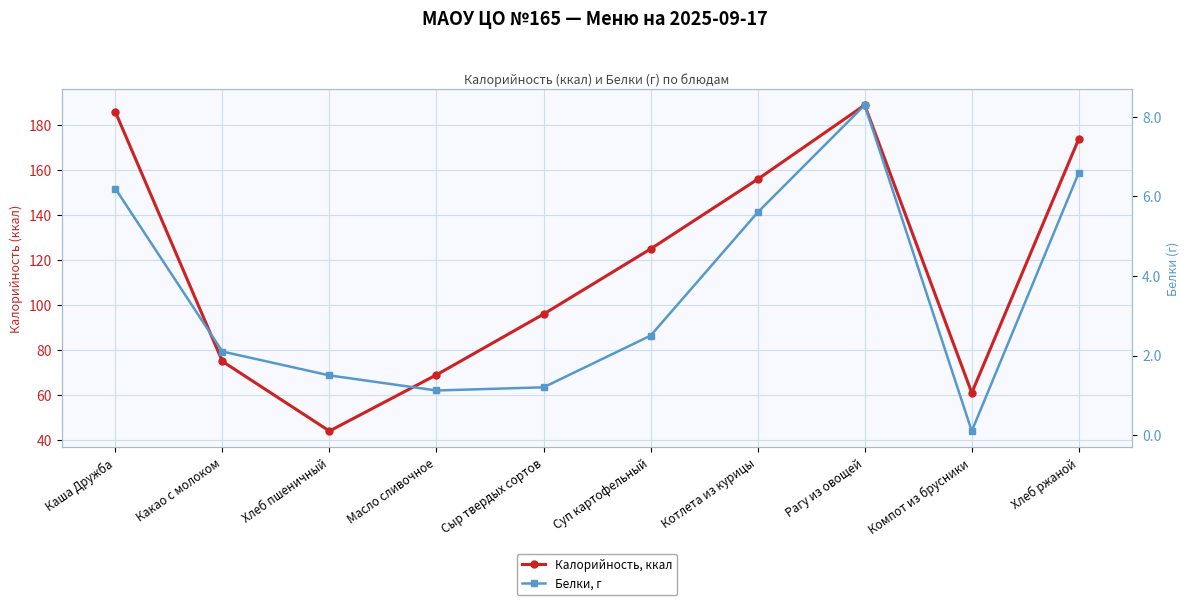

What is the minimum value shown in the chart?

0.1